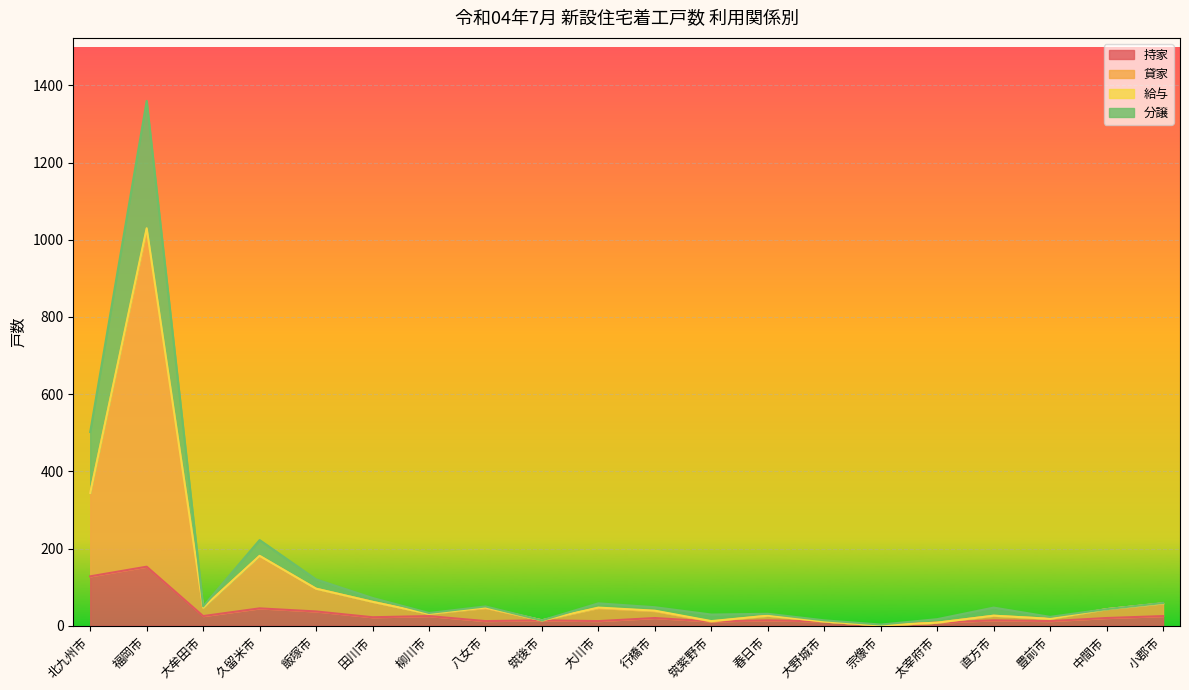

What is the smallest value displayed?

1